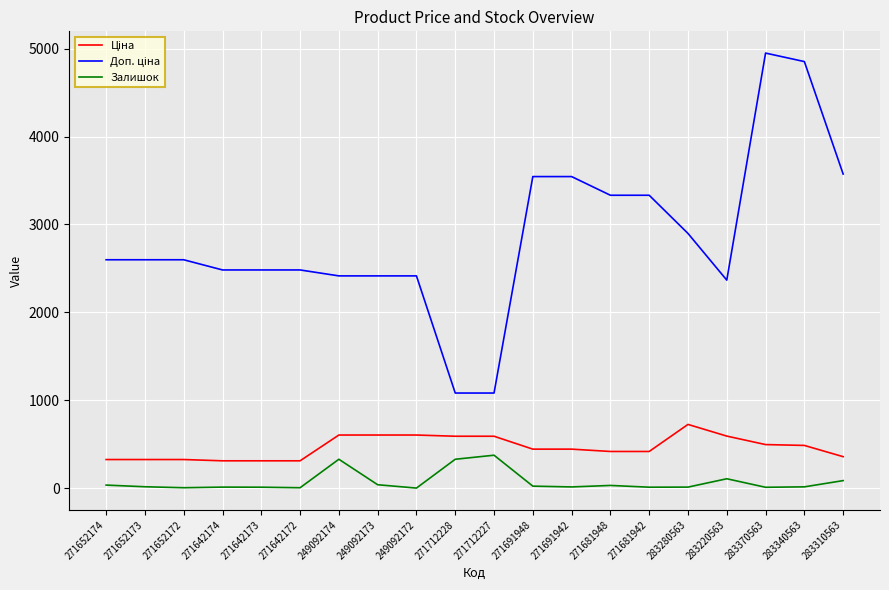

What is the total value across all series at 271712228?

1999.6